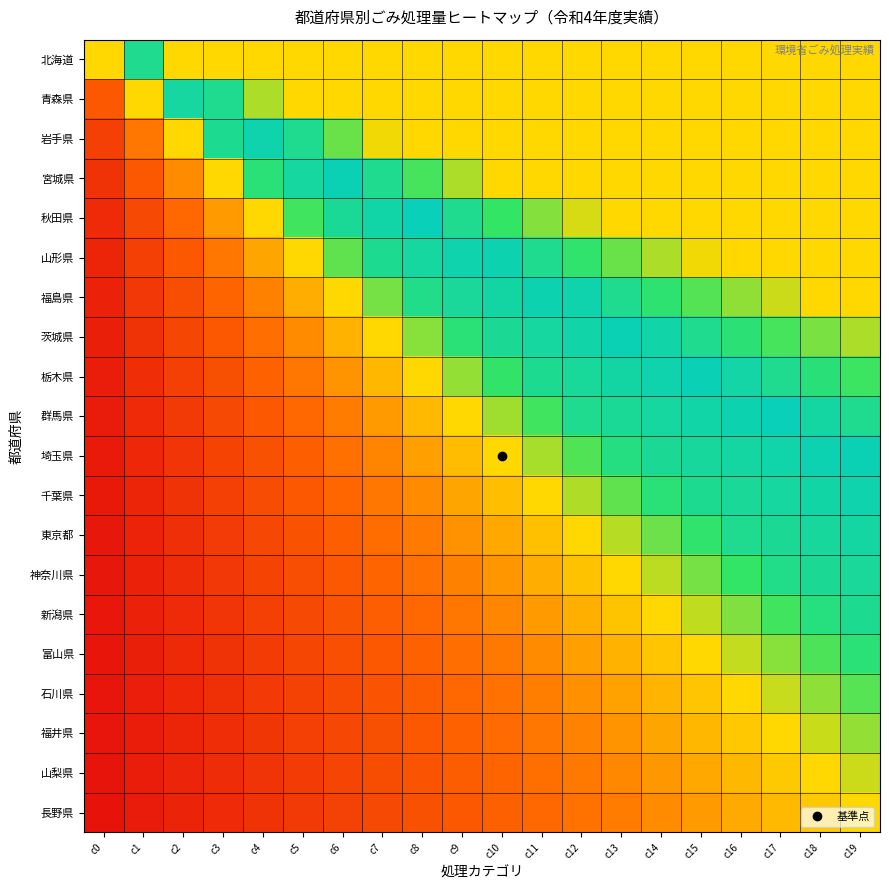

What is the total value across all series at c12?

11.2